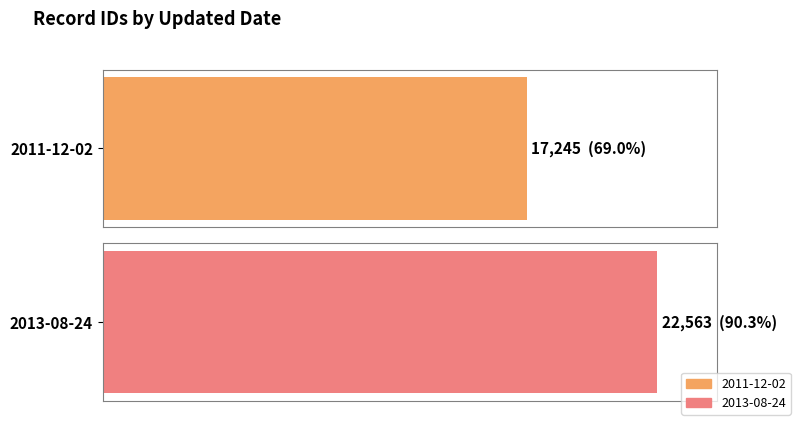

List the labels in order of value, smallest first.

2011-12-02, 2013-08-24